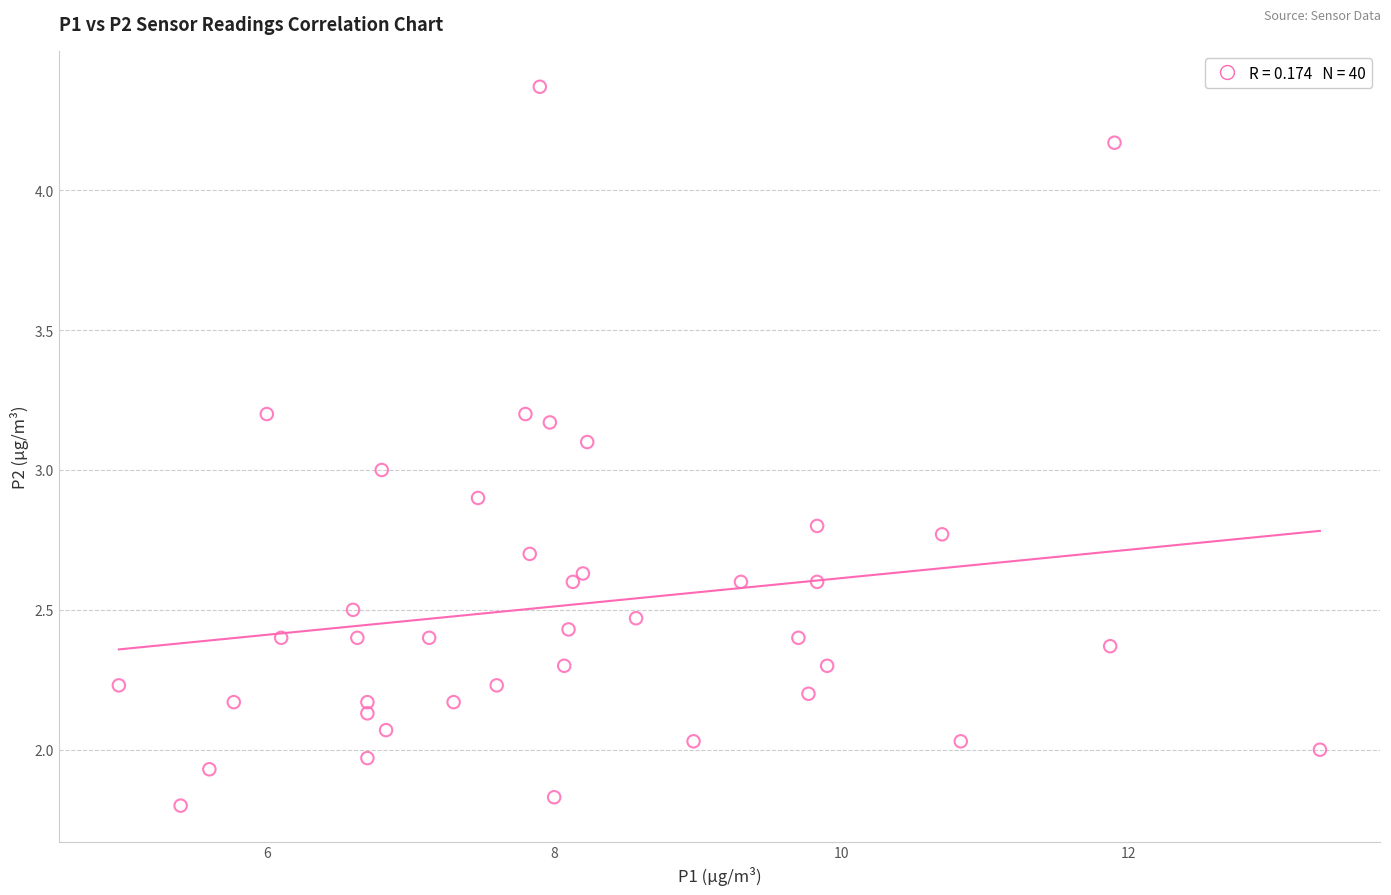

What is the range of X values (max minus min)?

8.4